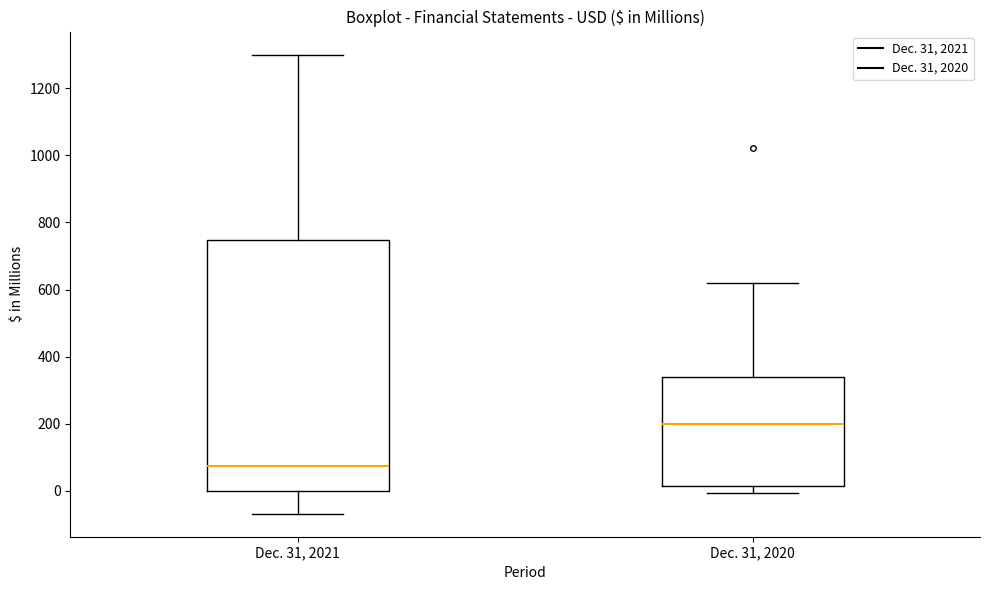

Which box is the tallest, from its lower edge to its upper edge?

Dec. 31, 2021